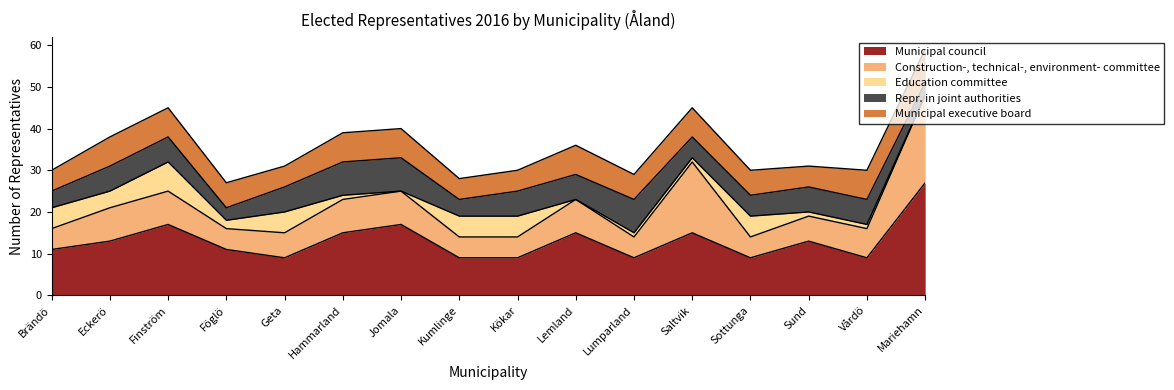

Count the number of data series in this chart.

5